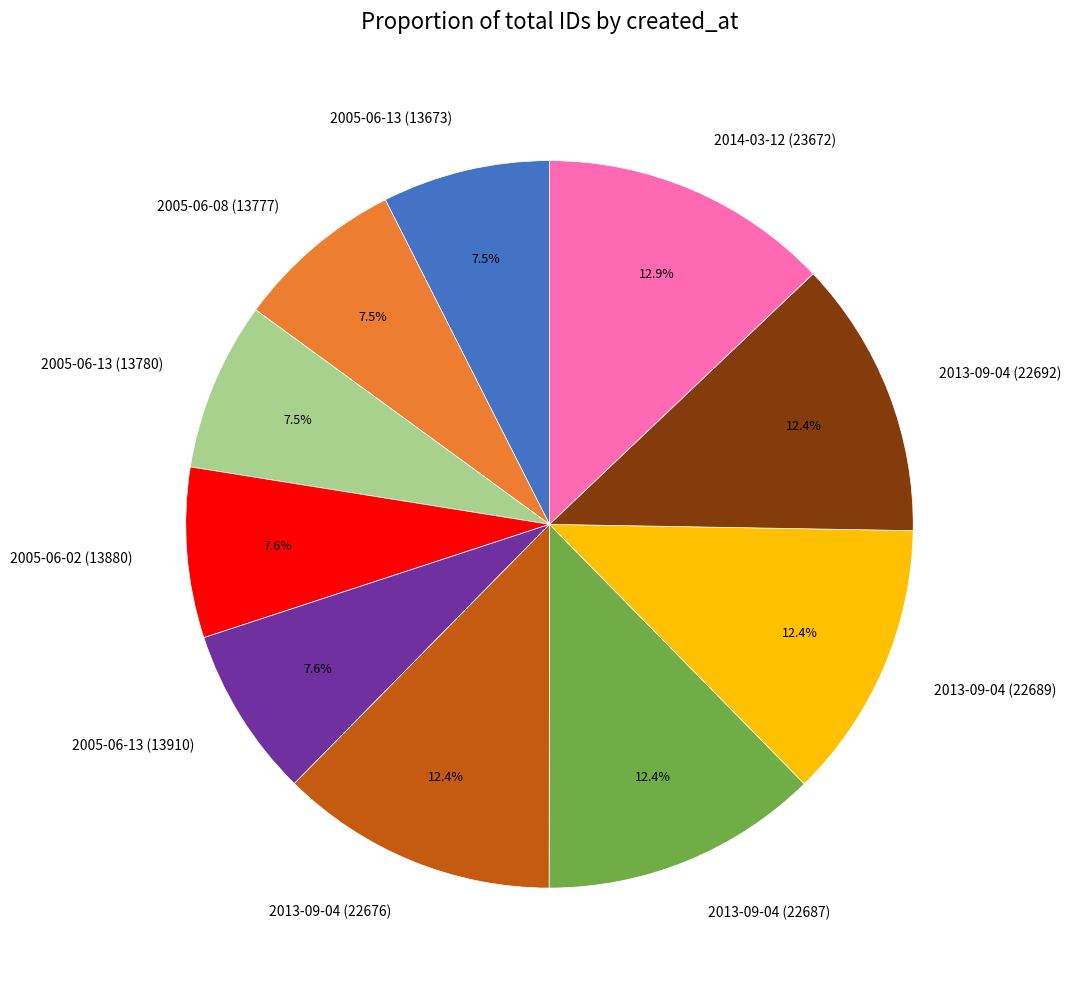

Which has a higher value, 2013-09-04 (22692) or 2005-06-08 (13777)?

2013-09-04 (22692)